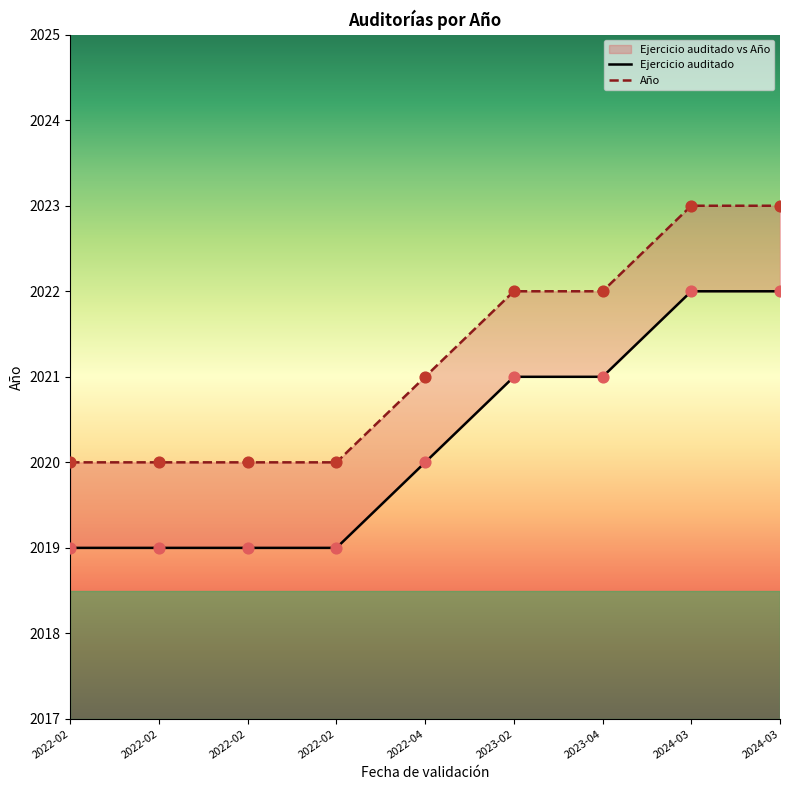

At how many categories does at least one series exceed 2021?

4